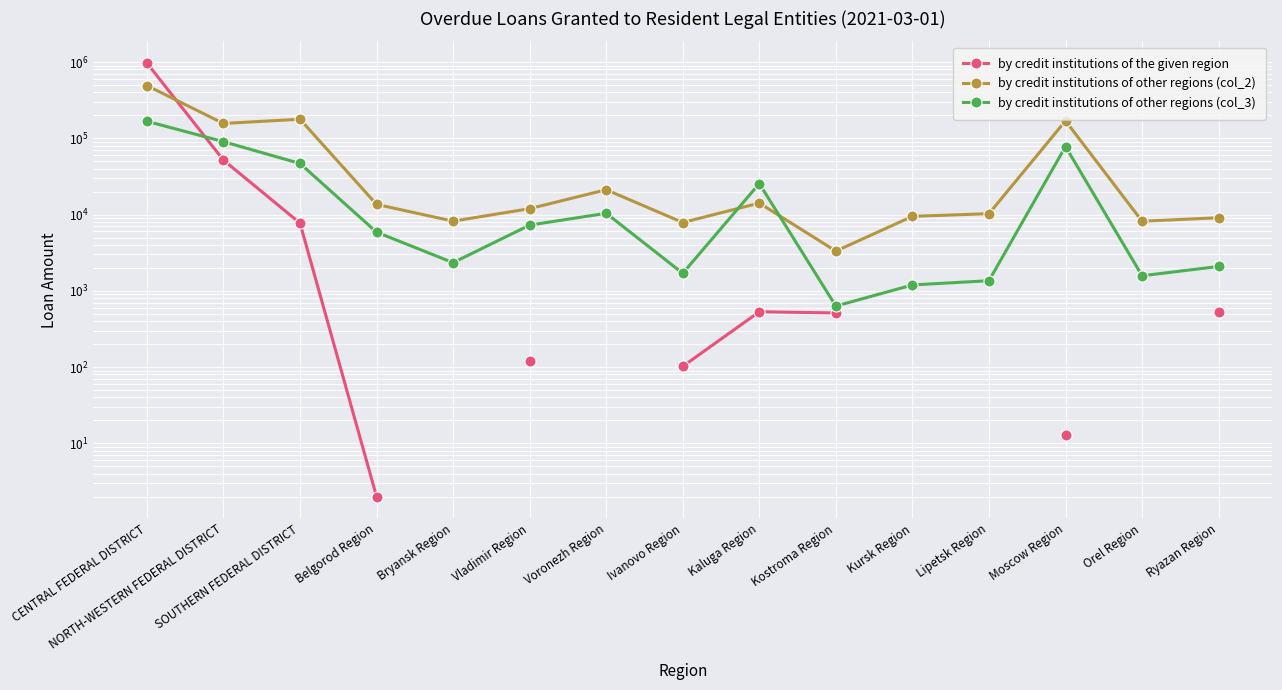

What value does the by credit institutions of other regions (col_3) series have at Kostroma Region?

630.0